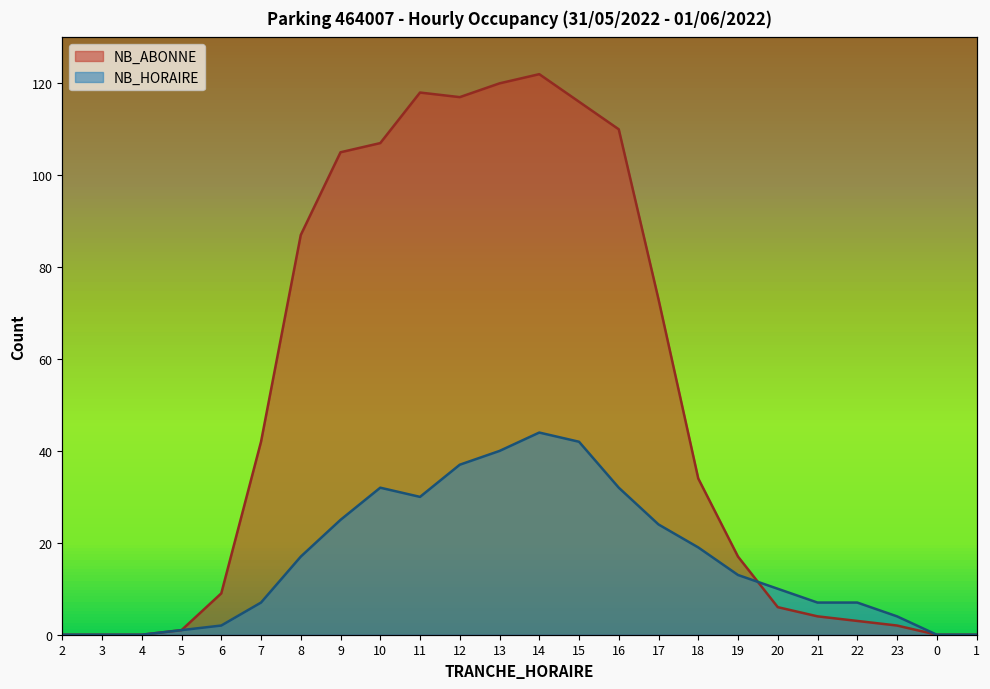

At how many categories does at least one series exceed 95?

8